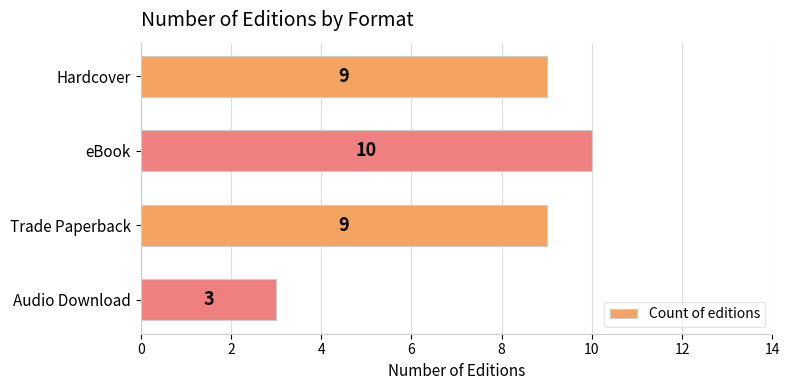

What position from the top is eBook?

2